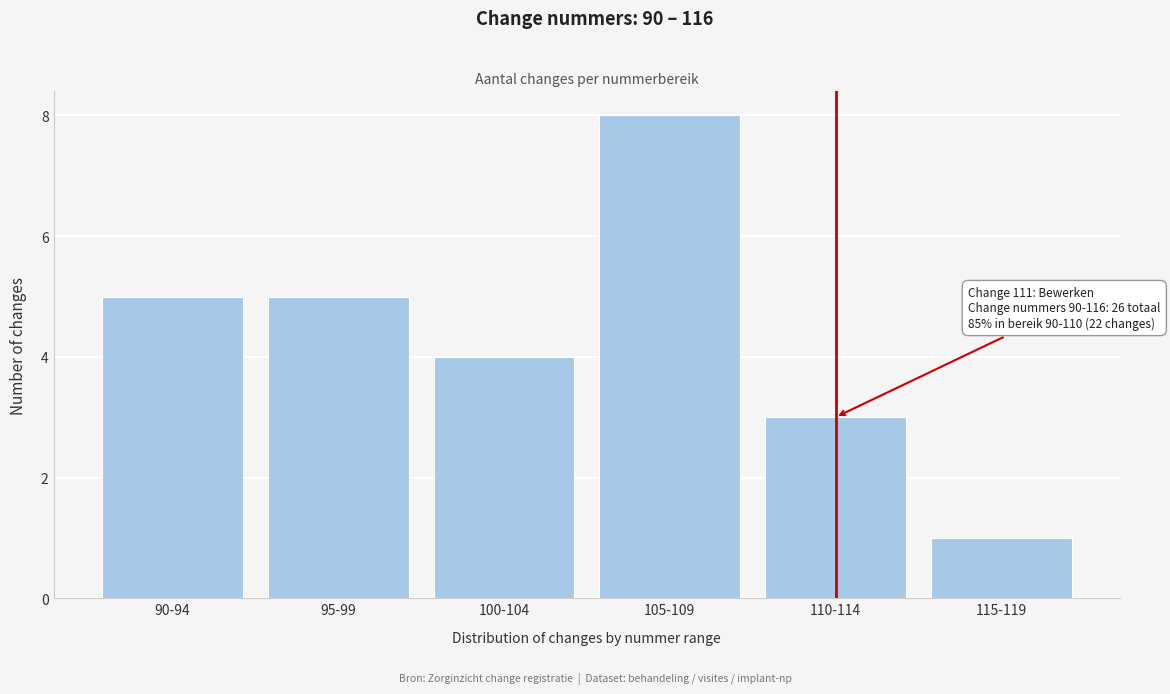

Reading left to right, list all the values displayed in this chart.

90-94=5	95-99=5	100-104=4	105-109=8	110-114=3	115-119=1